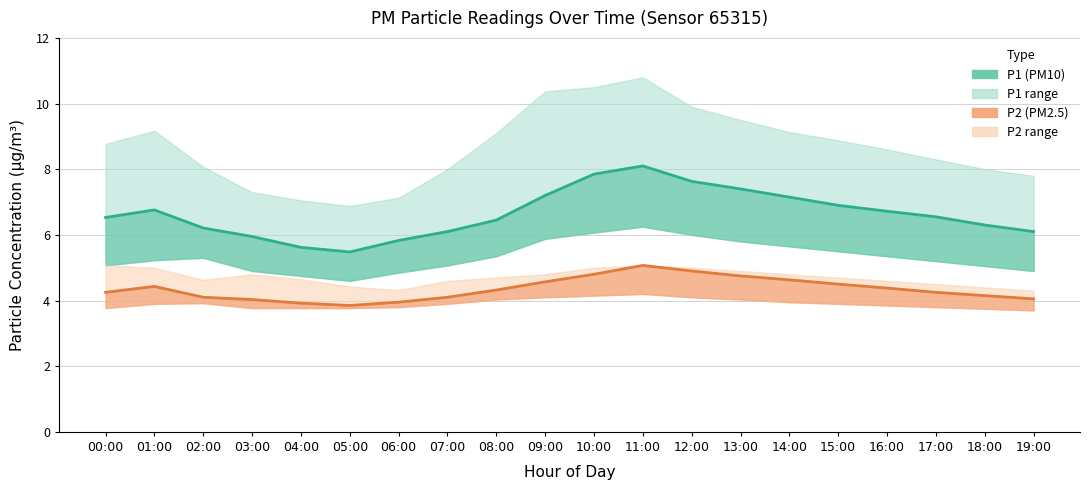

True or false: P1_lower has more than 2 points higher than both neighbors.

False